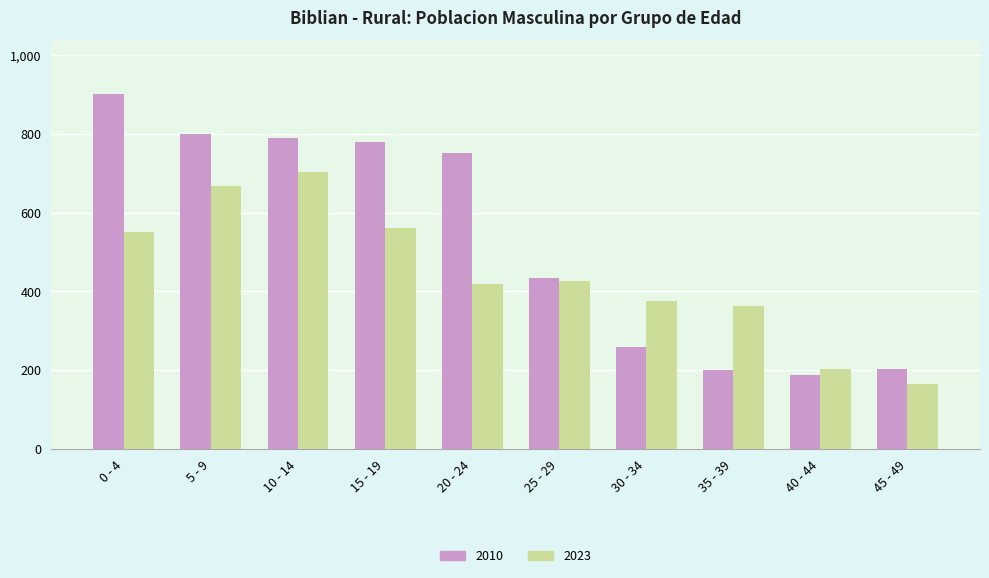

Rank the series by their average value, from highest to lowest.

2010, 2023